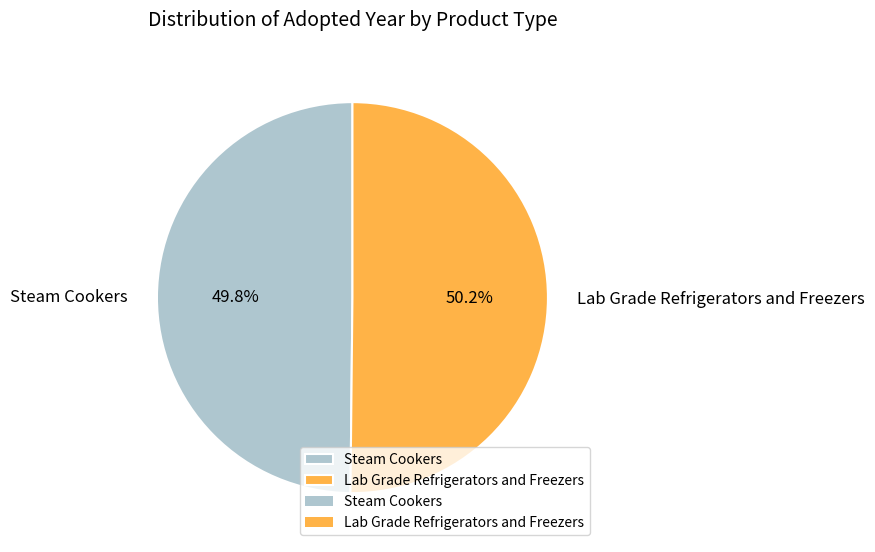

Approximately how many times larger is the value at Lab Grade Refrigerators and Freezers compared to Steam Cookers?

1.0